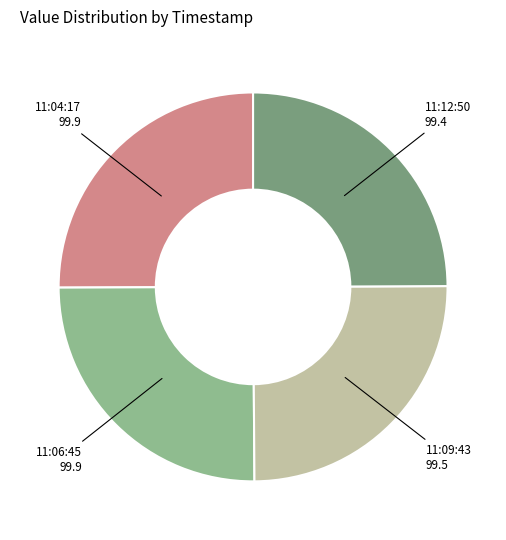

How many segments does this pie chart have?

4